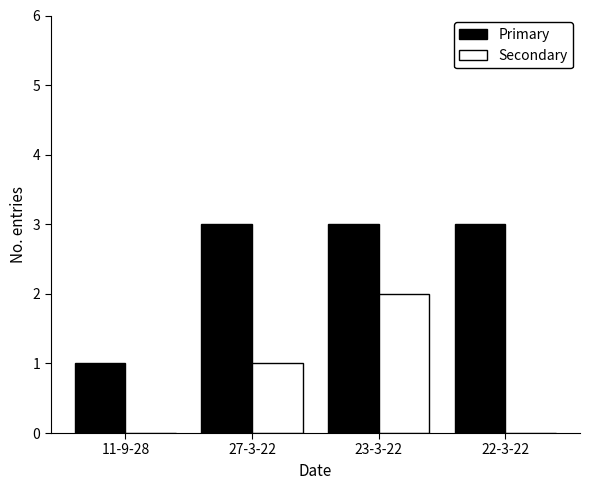

Reading left to right, extract all data points from this chart.

Primary: 11-9-28=1	27-3-22=3	23-3-22=3	22-3-22=3
Secondary: 11-9-28=0	27-3-22=1	23-3-22=2	22-3-22=0